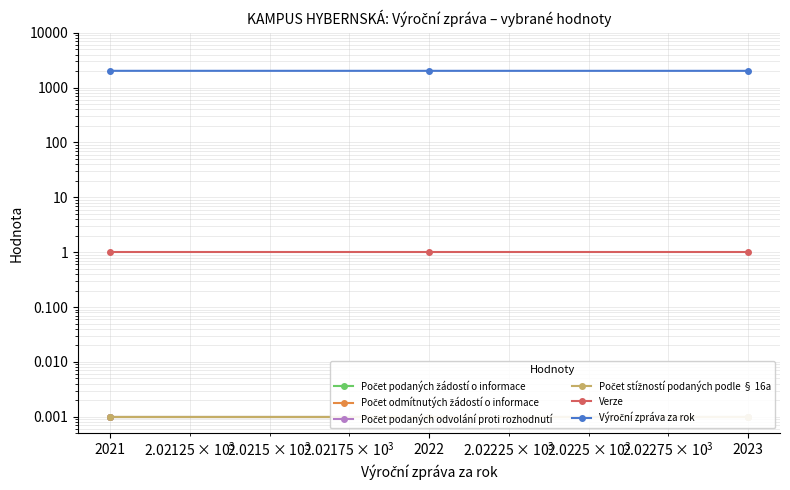

Which series has the widest spread of values?

Výroční zpráva za rok